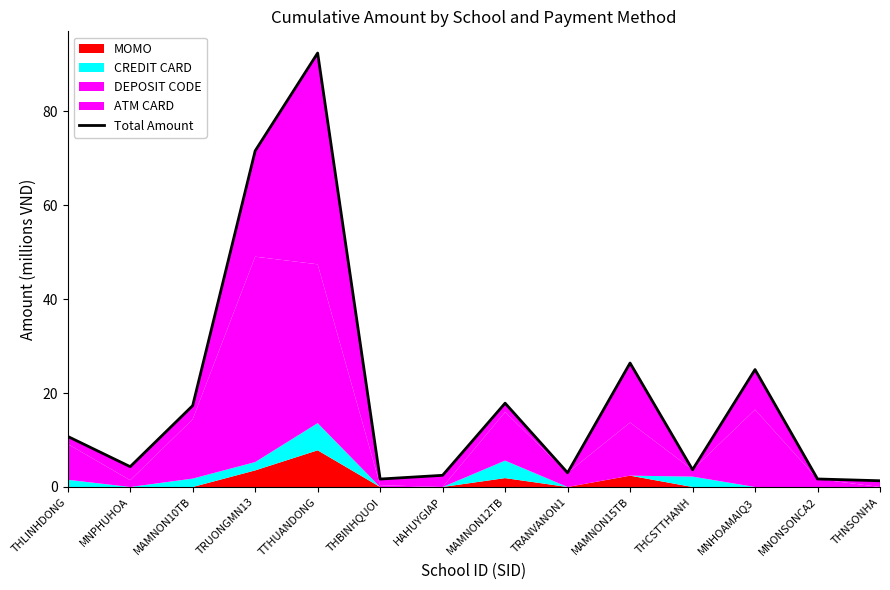

What is the greatest value displayed?

92.4